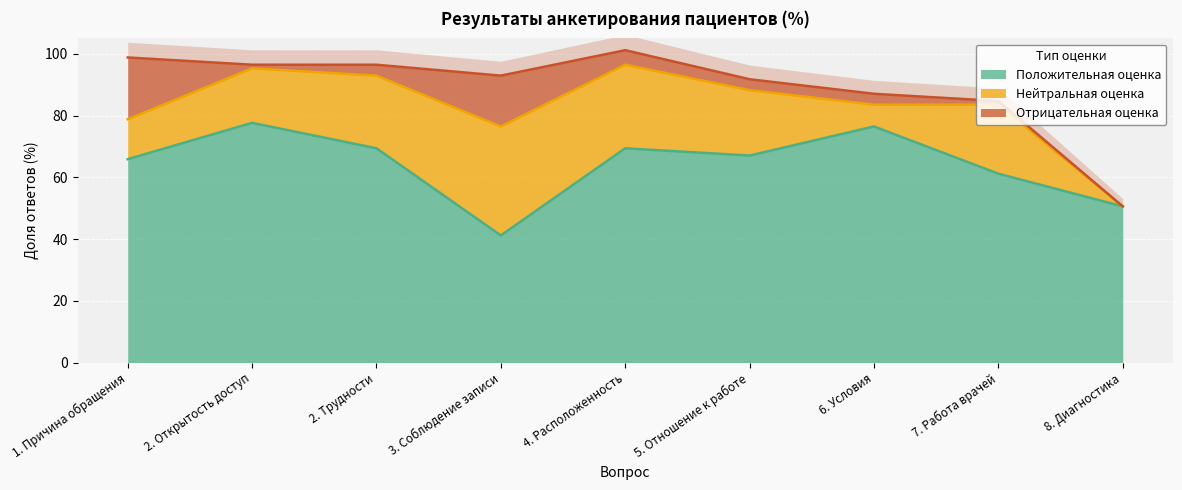

True or false: Положительная оценка has a value of 61.2 at 7. Работа врачей.

True